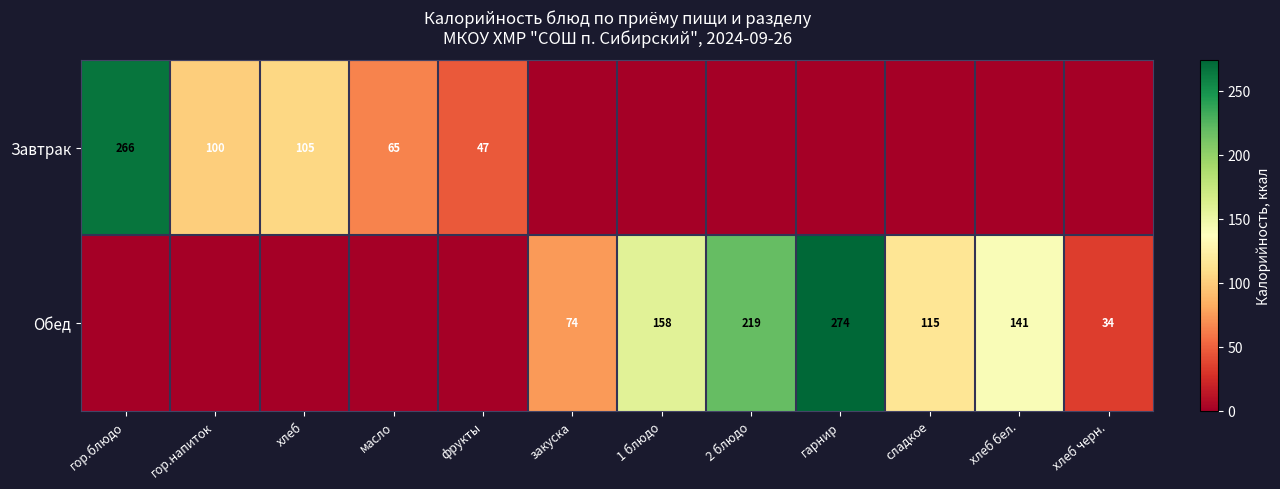

Is it true that Обед equals 179 at сладкое?

False